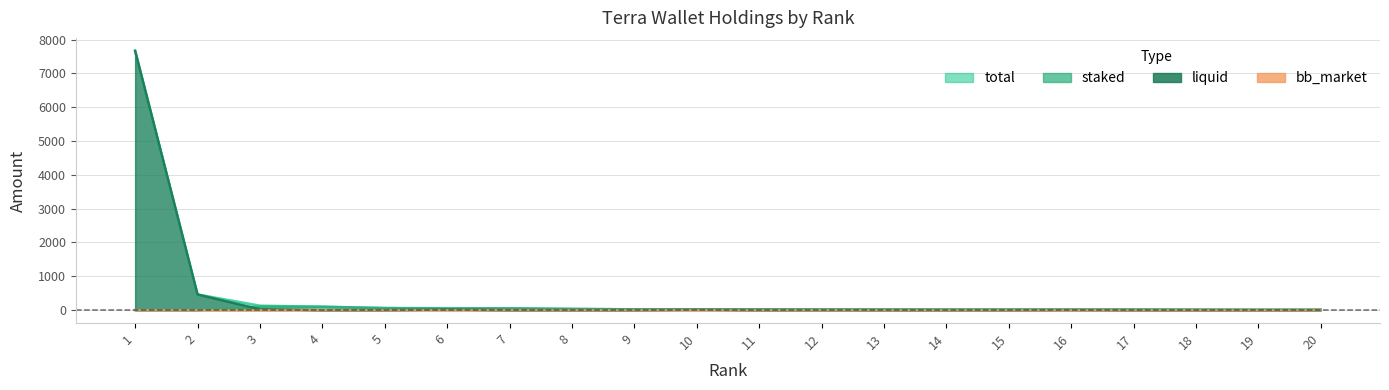

At which label is total closest to 3838?

2